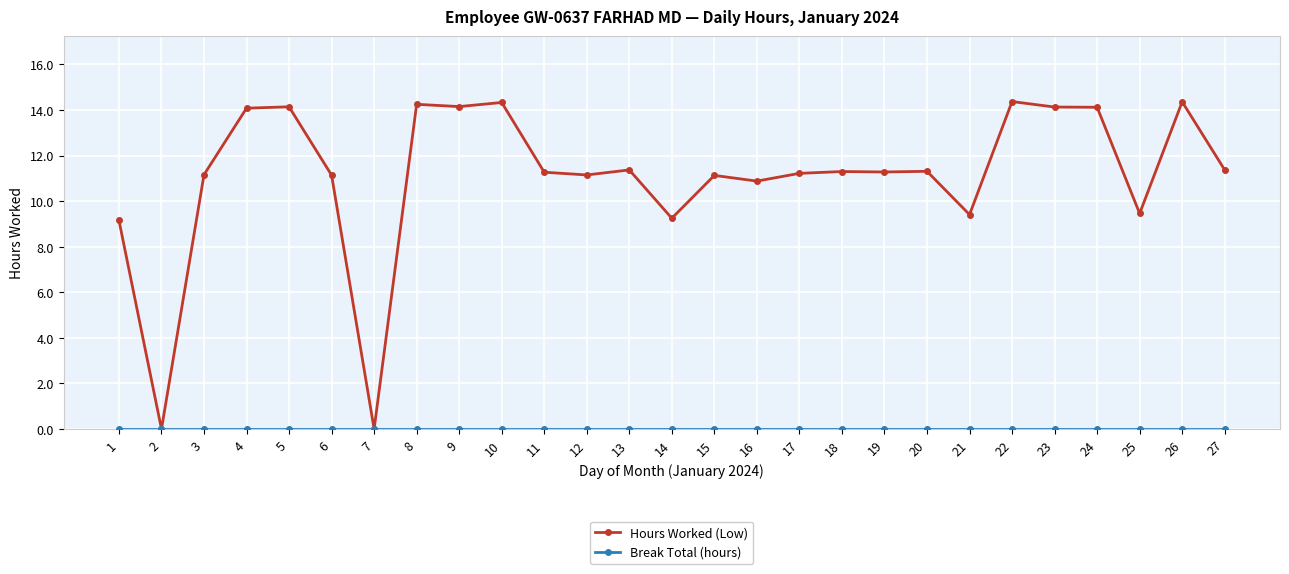

The Hours Worked (Low) series shows 2.8 at 20. True or false?

False